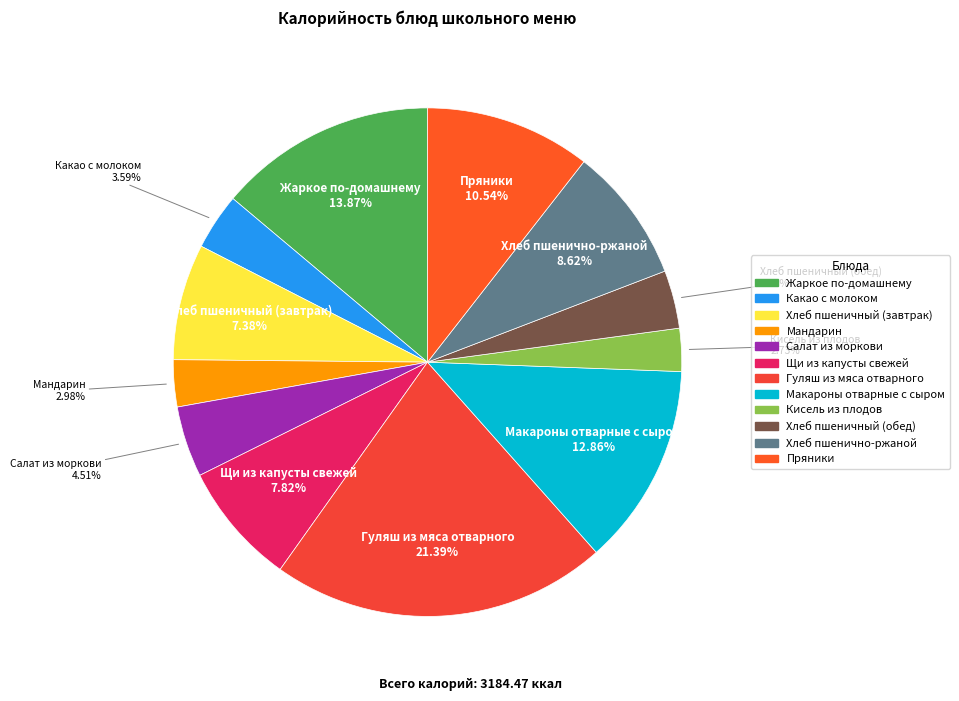

Which slice is the largest?

Гуляш из мяса отварного